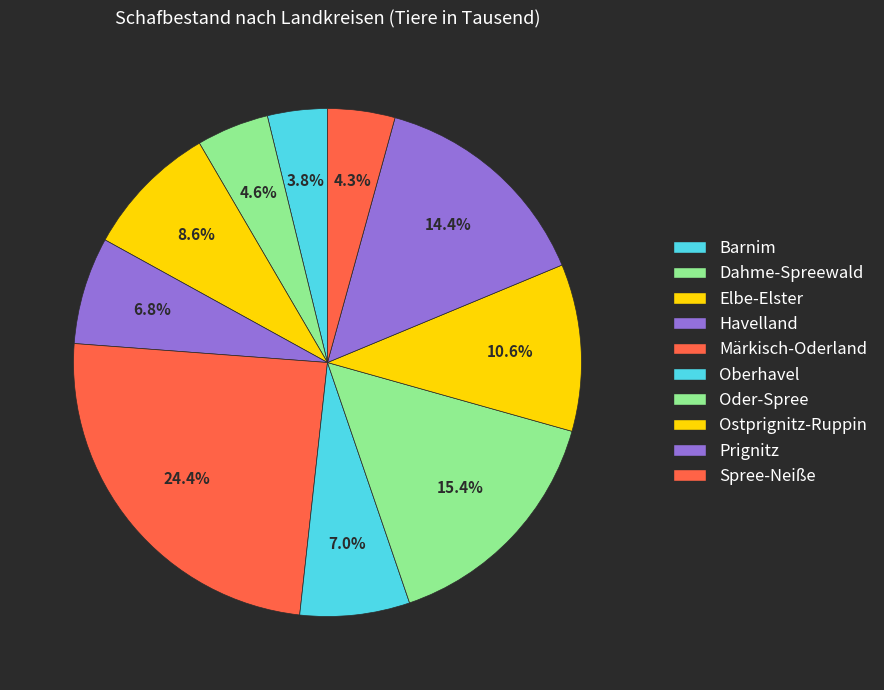

How many slices are in this pie chart?

10